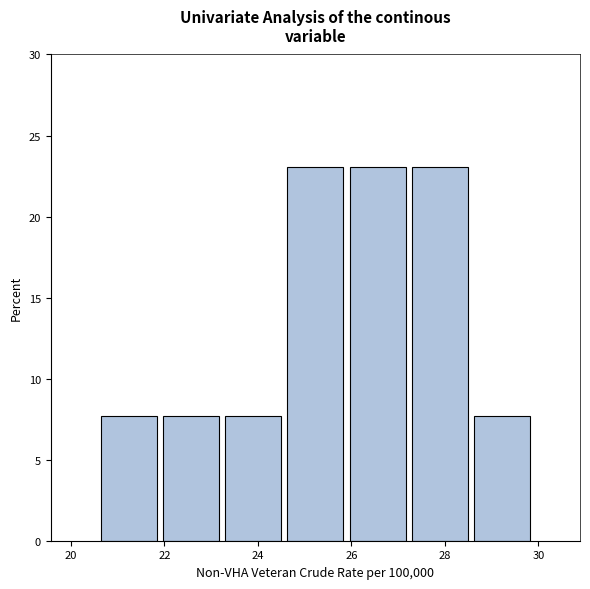

Reading left to right, transcribe this chart: for each bar, give the range it covers on the x-axis and its height. Neither the bar edges nor the heights are printed on the chart, so give them approximately, as read against the axes.

20.6 to 22.0: 7.5
22.0 to 23.2: 7.5
23.2 to 24.6: 7.5
24.6 to 25.8: 23.0
25.8 to 27.2: 23.0
27.2 to 28.6: 23.0
28.6 to 29.8: 7.5